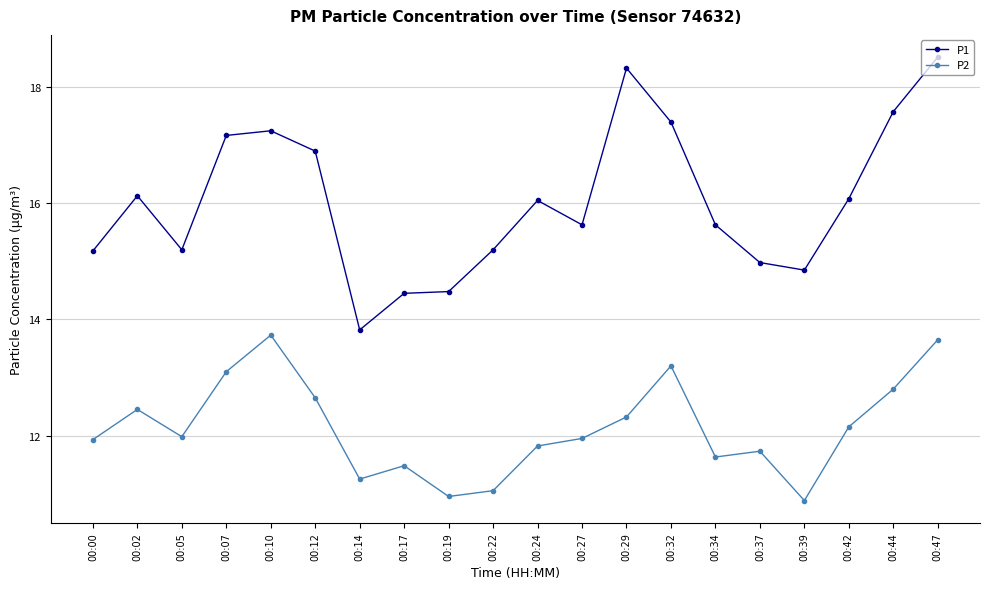

What is the difference between the P1 values at 00:00 and 00:42?

0.9